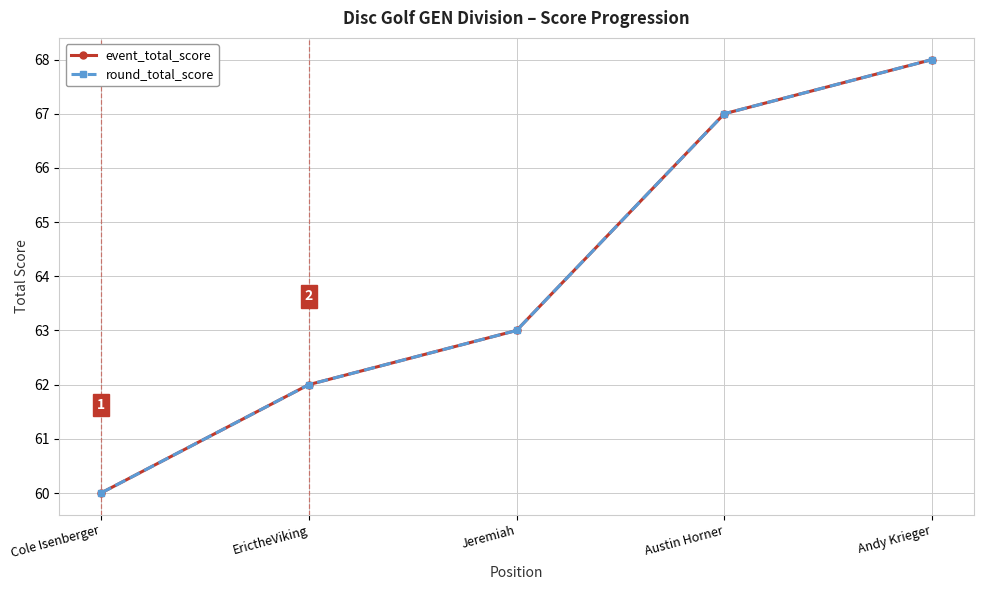

At which label is event_total_score closest to 64?

Jeremiah